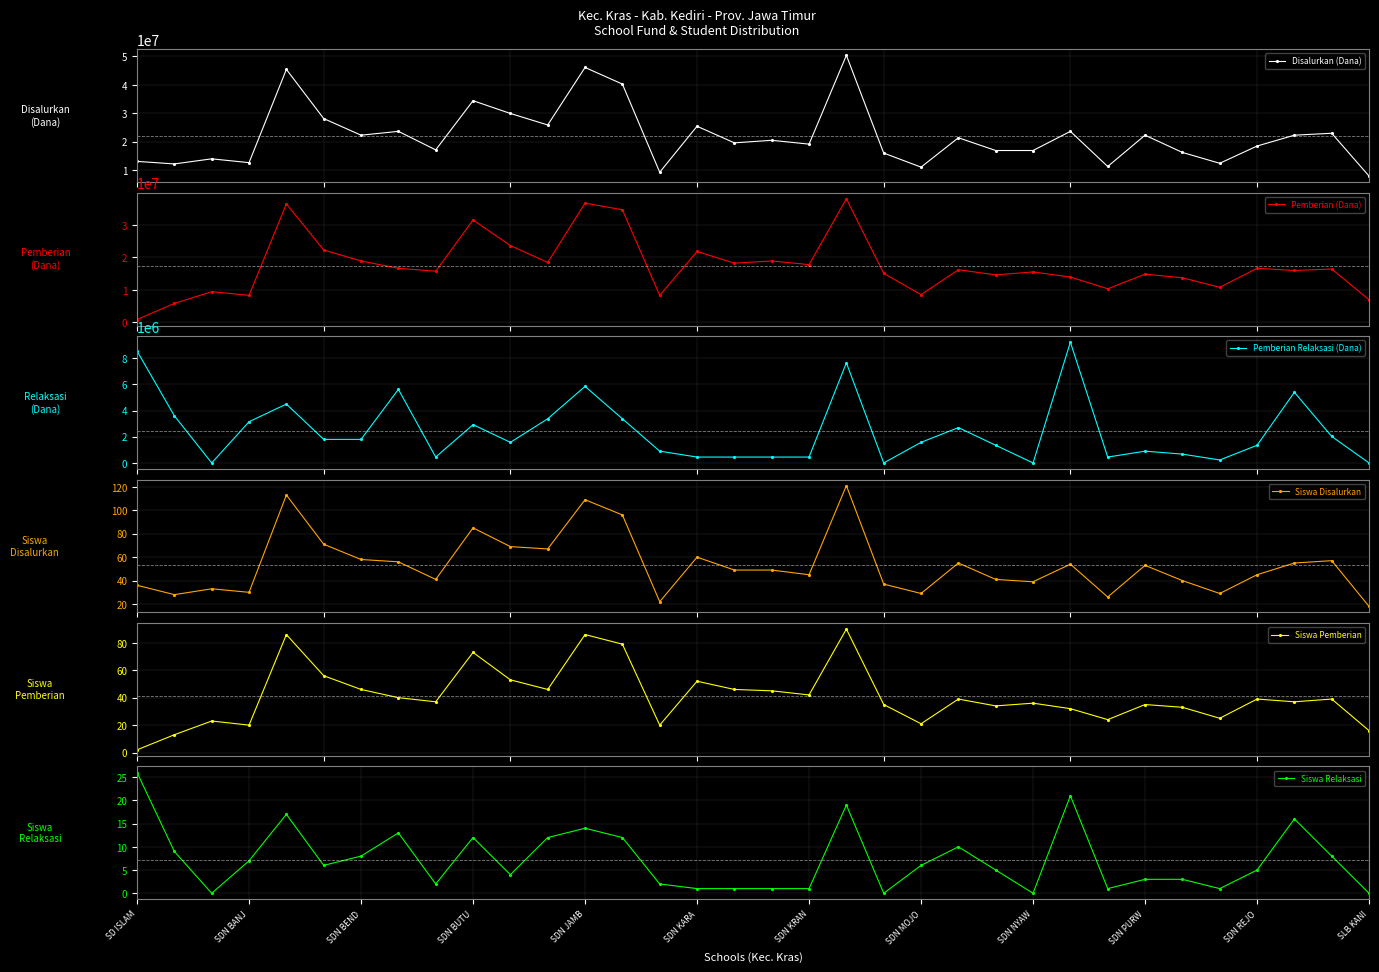

What is the lowest value of the Siswa Disalurkan series?

18